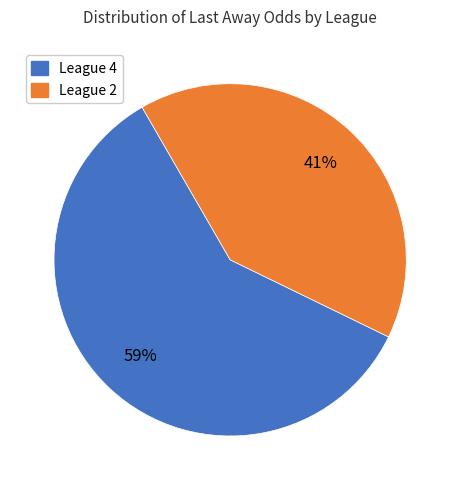

True or false: League 4 accounts for 74% of the total.

False